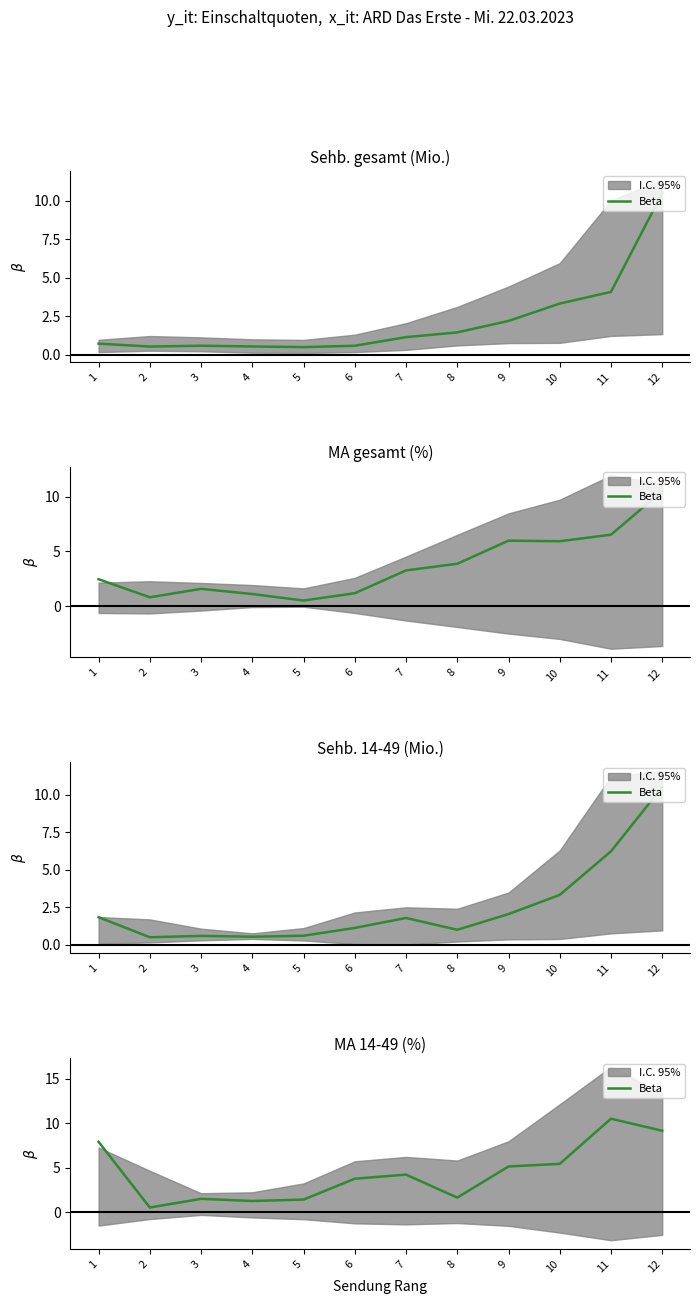

Approximately how many times larger is the value at 7 compared to 3?

2.8